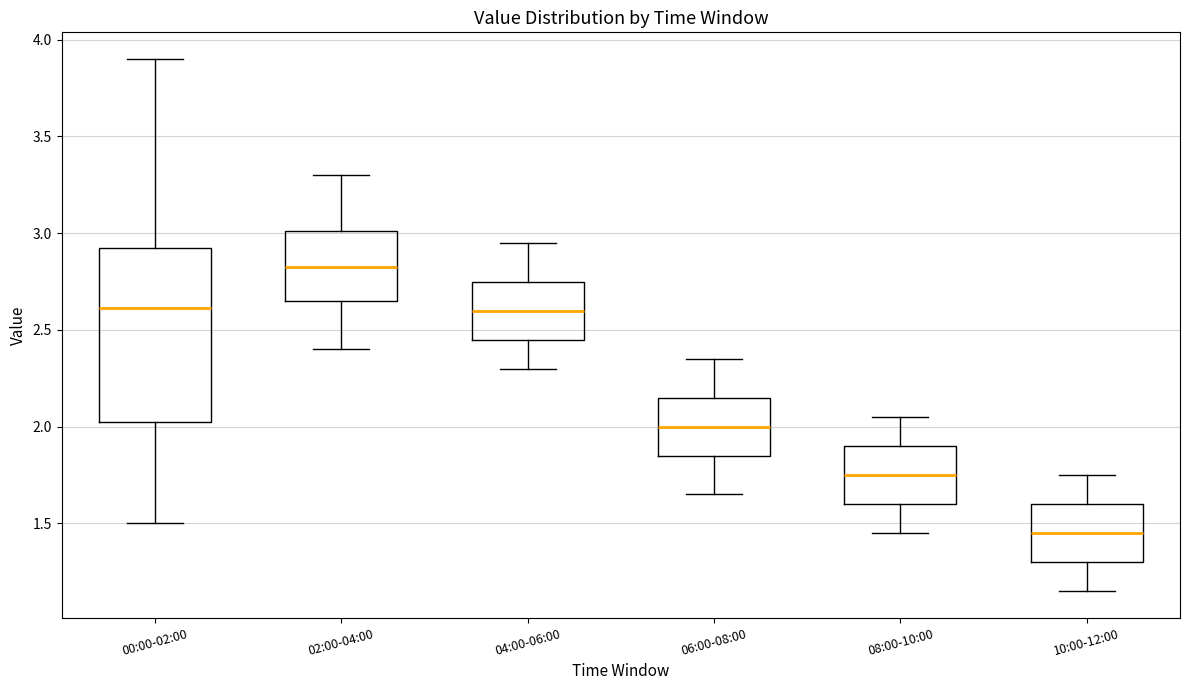

Reading left to right, read every box against the y-axis: the position of its median line, the range the box covers, and the ends of its whiskers. The values are not printed on the chart, so give them approximately, as read against the axis.

00:00-02:00: median 2.60, box 2.00 to 2.95, whiskers 1.50 to 3.90
02:00-04:00: median 2.85, box 2.65 to 3.00, whiskers 2.40 to 3.30
04:00-06:00: median 2.60, box 2.45 to 2.75, whiskers 2.30 to 2.95
06:00-08:00: median 2.00, box 1.85 to 2.15, whiskers 1.65 to 2.35
08:00-10:00: median 1.75, box 1.60 to 1.90, whiskers 1.45 to 2.05
10:00-12:00: median 1.45, box 1.30 to 1.60, whiskers 1.15 to 1.75